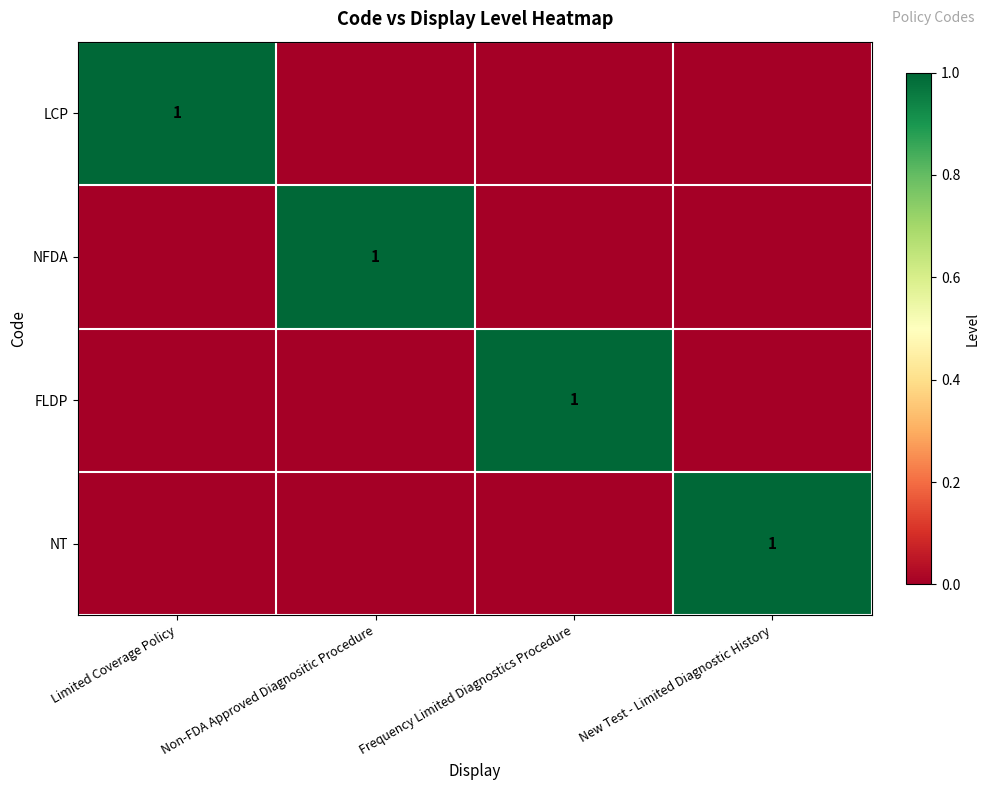

The NFDA series shows 1 at Non-FDA Approved Diagnositic Procedure. True or false?

True